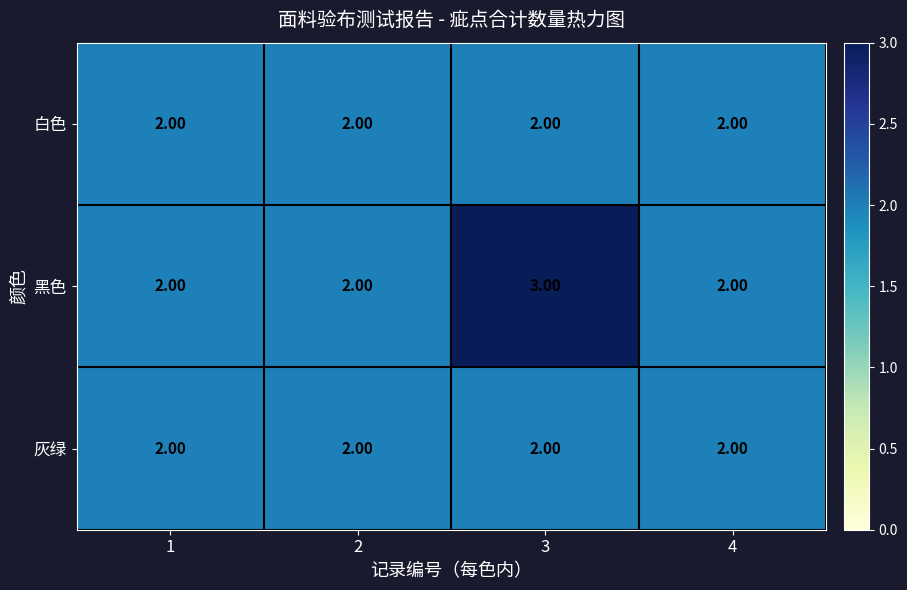

What is the maximum value shown in the chart?

3